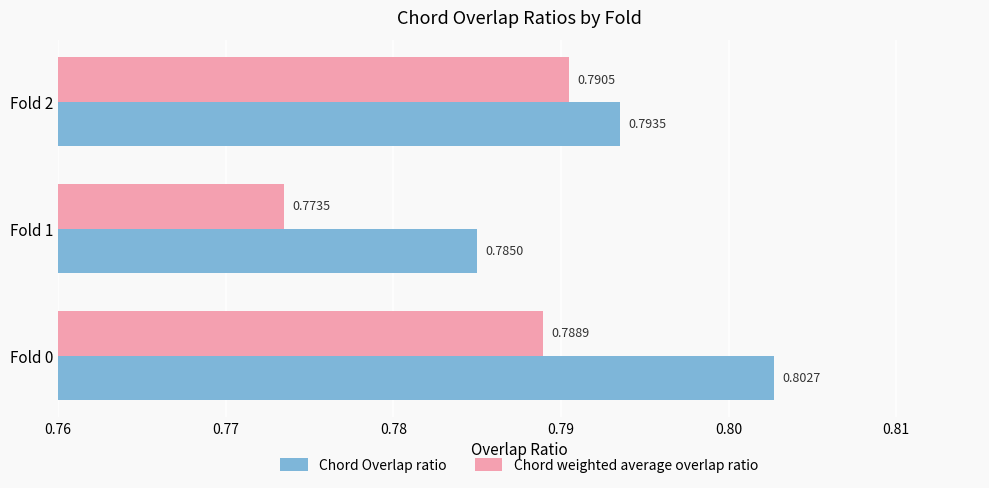

What is the total value across all series at Fold 0?

1.6